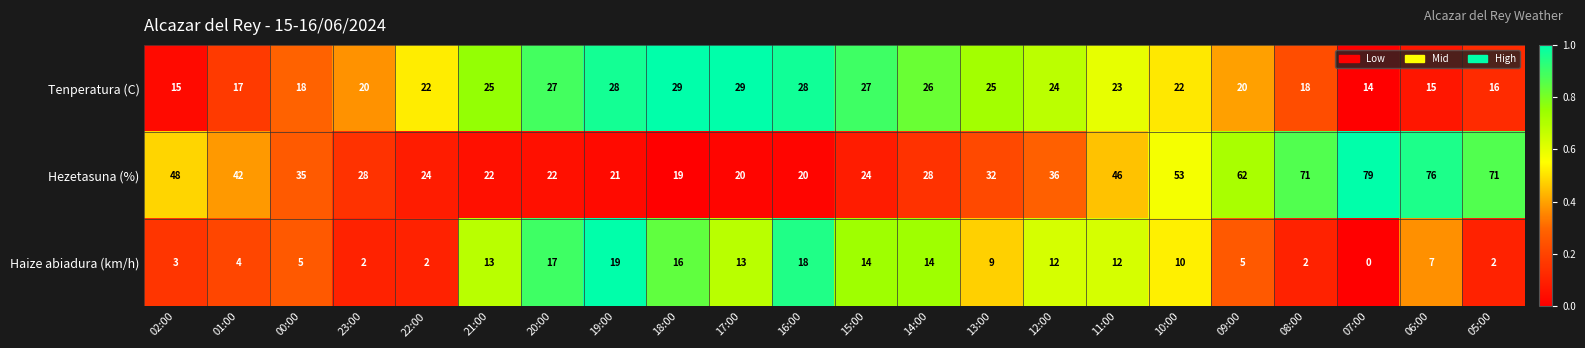

Which series changed the most between 21:00 and 12:00?

Hezetasuna (%)